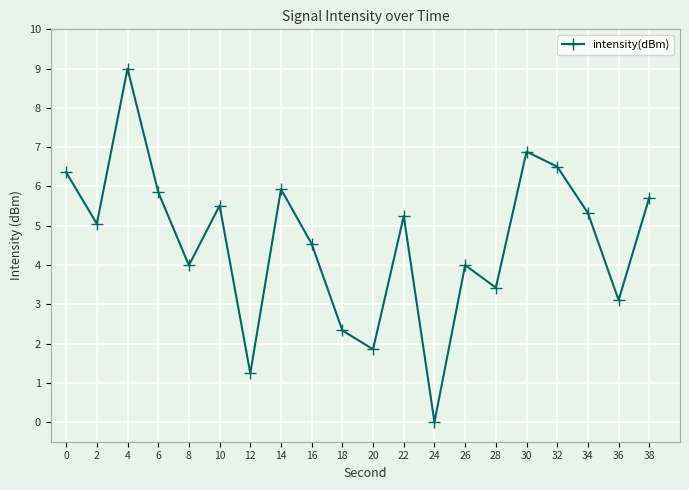

How many data points does each series have?

20